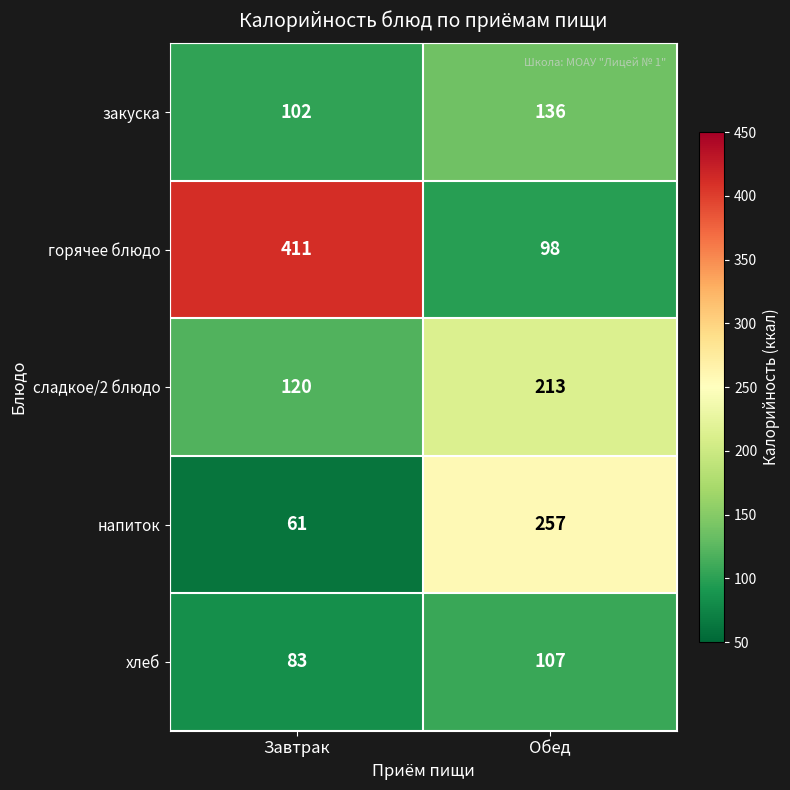

True or false: закуска has a value of 136 at Обед.

True